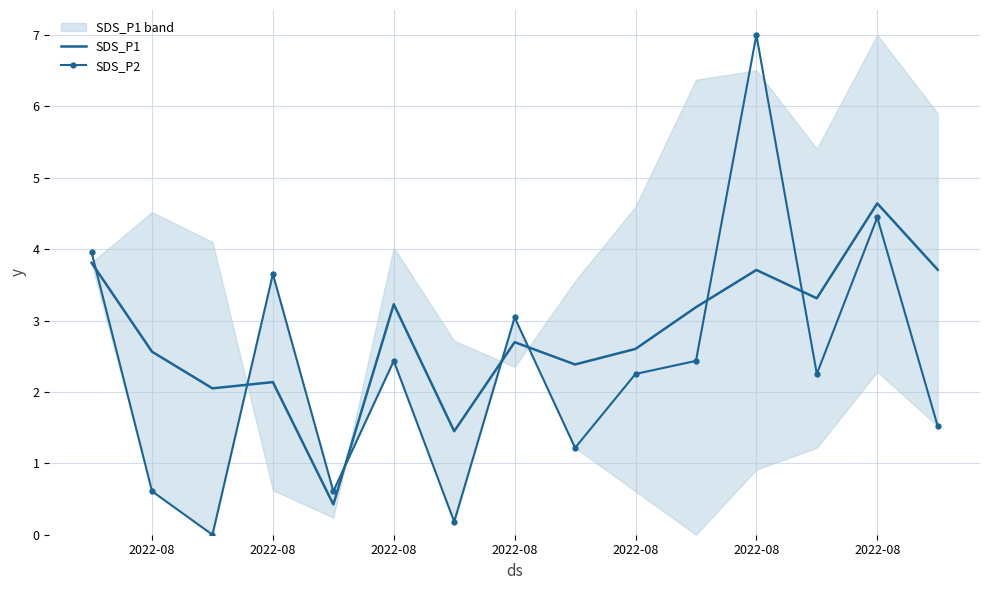

Which series has the largest range (max minus min)?

SDS_P2